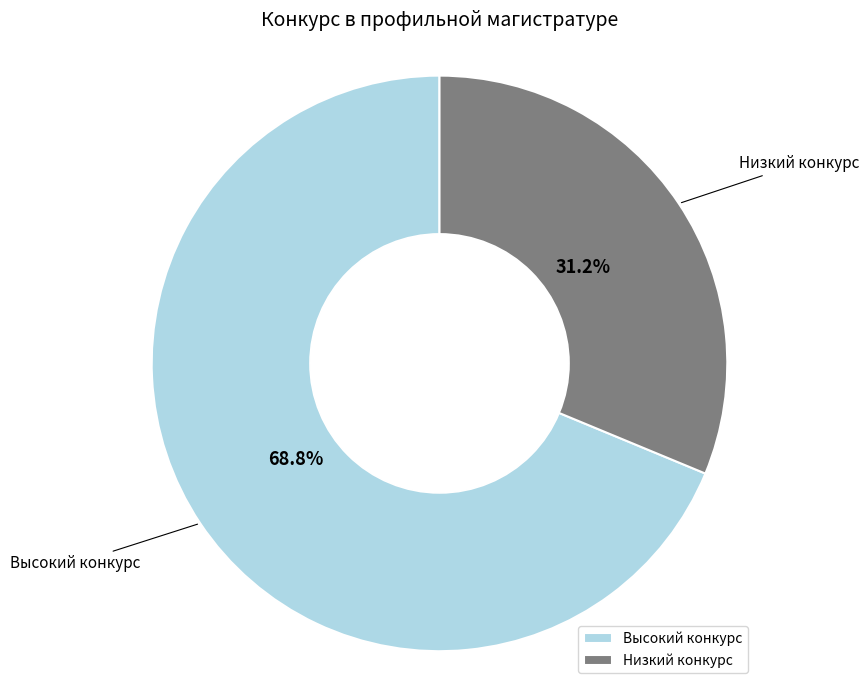

Rank the categories by value from highest to lowest.

Высокий конкурс, Низкий конкурс